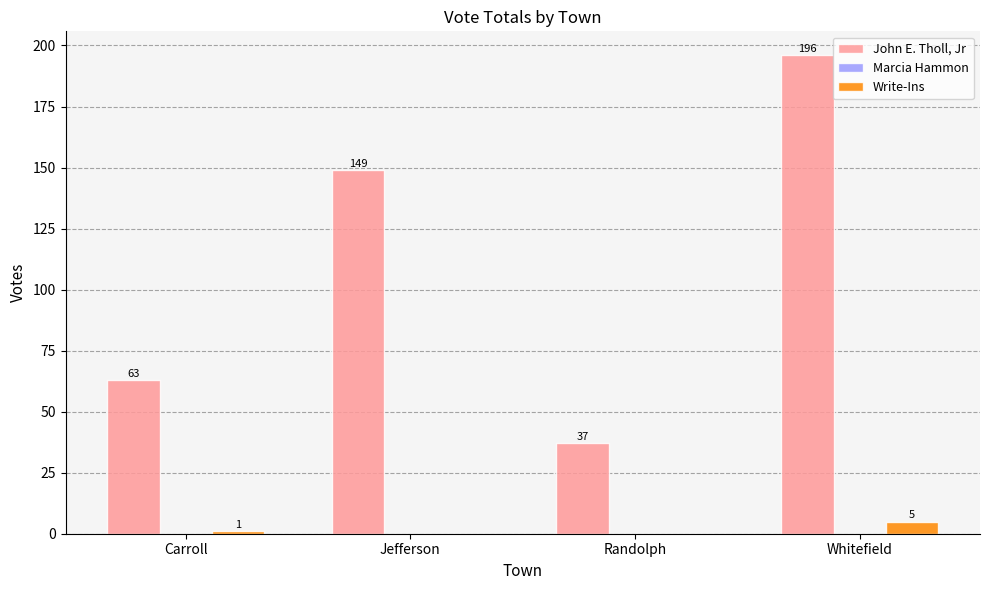

Between Carroll and Randolph, which series saw the biggest shift?

John E. Tholl, Jr